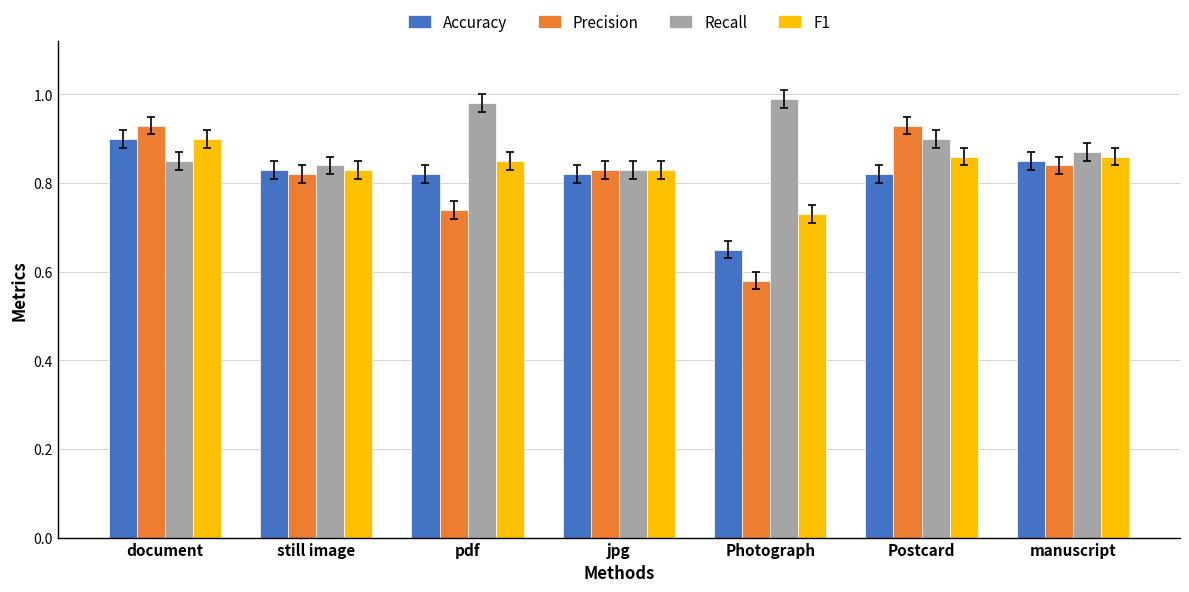

Which label corresponds to the largest value in the chart?

Photograph